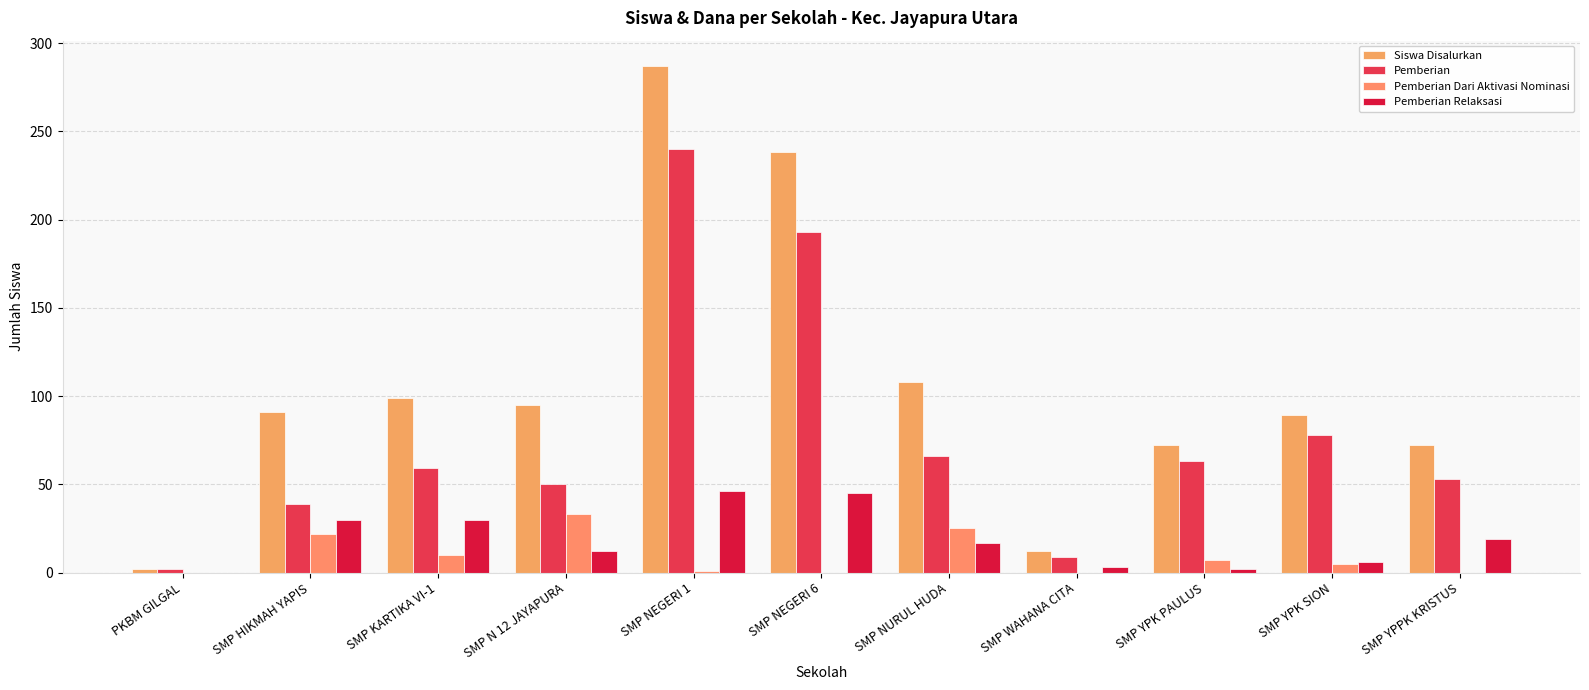

How many groups of bars are there?

11